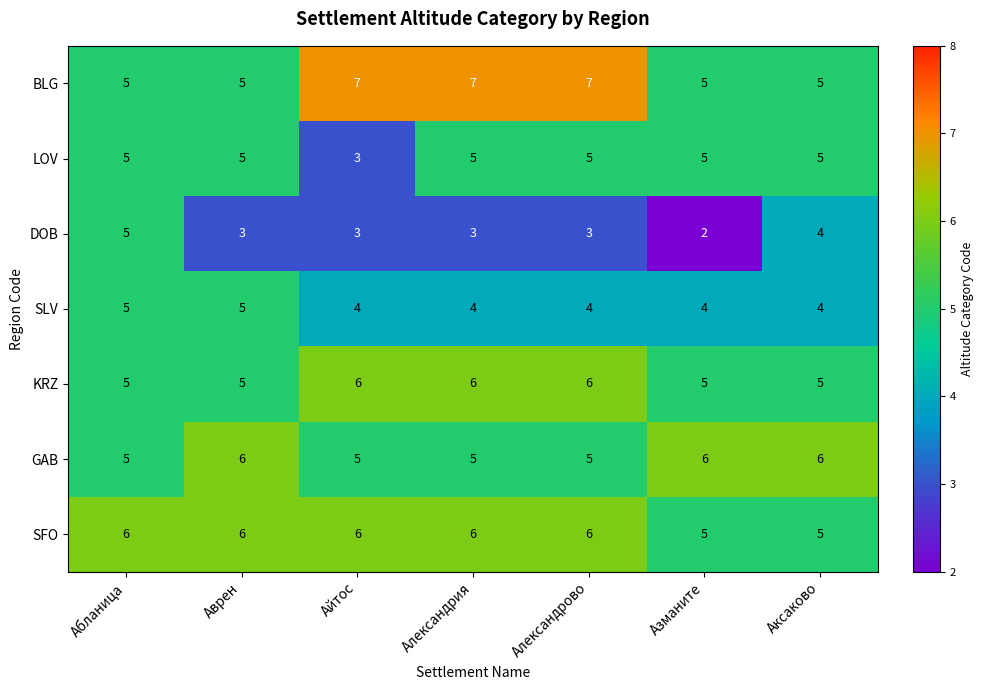

Count the SLV values in the range 4 to 5.

7